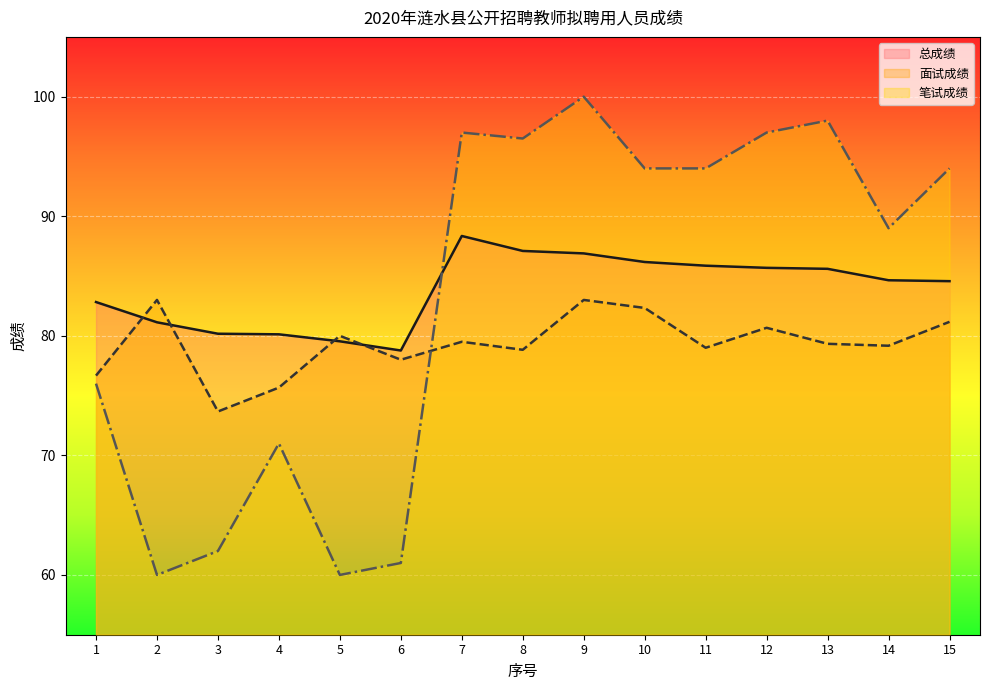

Is it true that 面试成绩 equals 119.9 at 5?

False